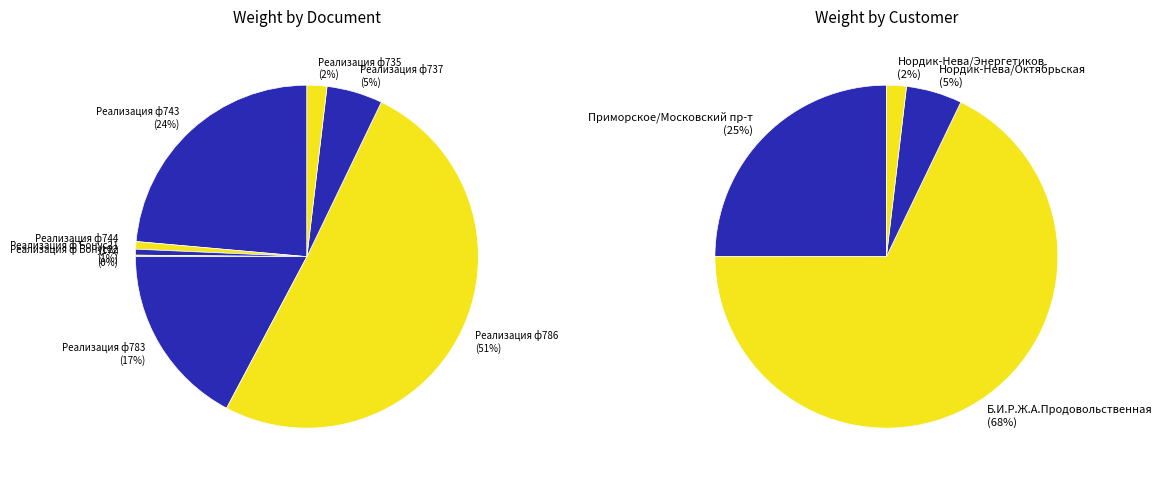

To the nearest percent, what portion does Реализация ф735 represent?

2%